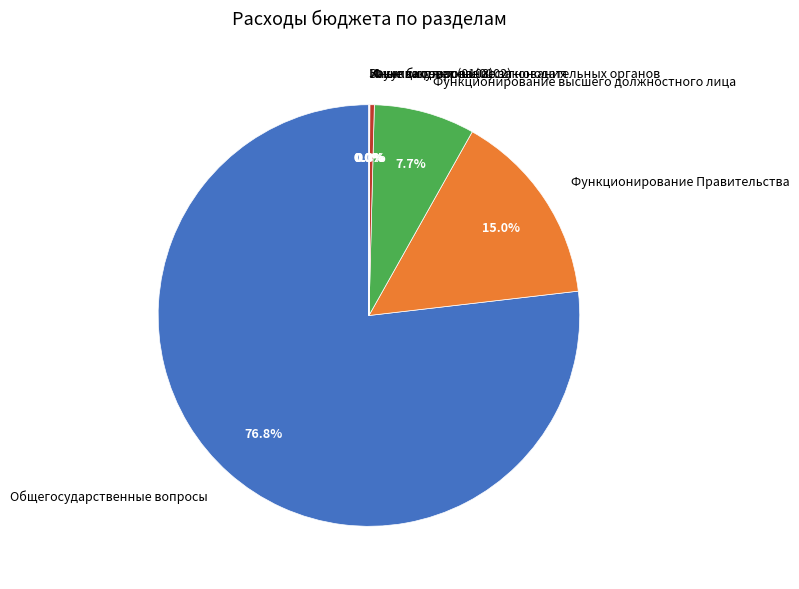

How much of the chart is everything except Функционирование Правительства?

85.0%